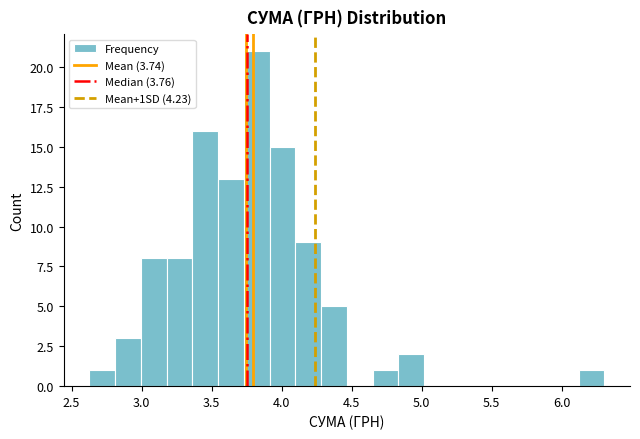

Read against the x-axis, roughly where is the centre of the tallest bar?

3.80